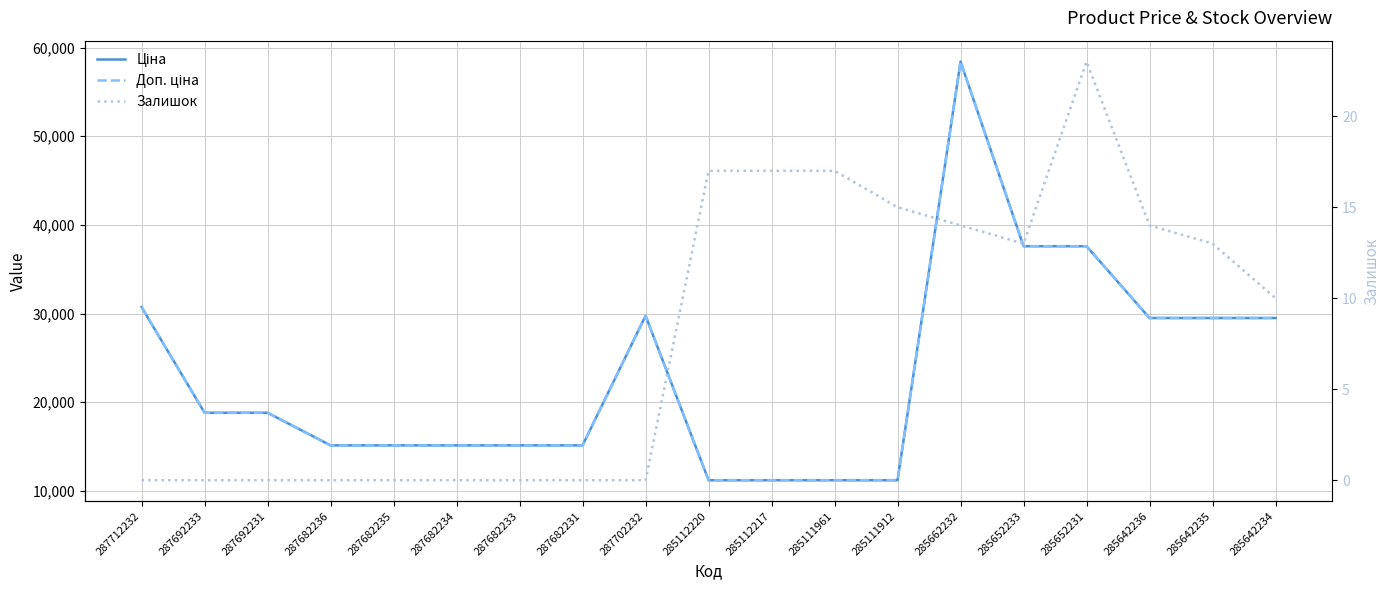

What is the label of the 16th point from the left?

285652231